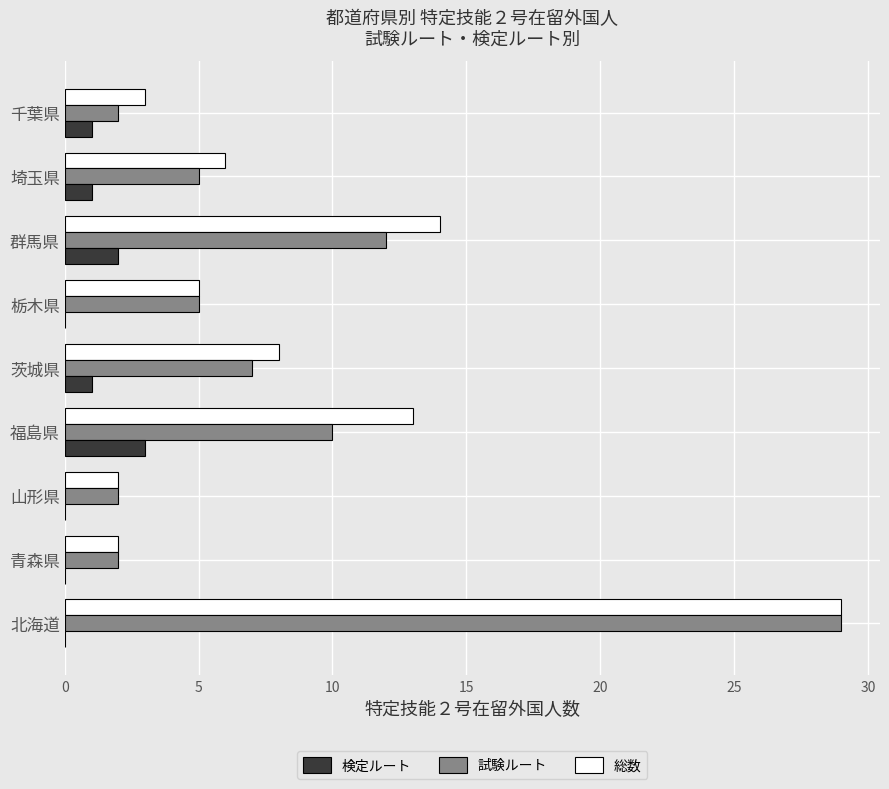

The value of 試験ルート at 群馬県 is 8. True or false?

False